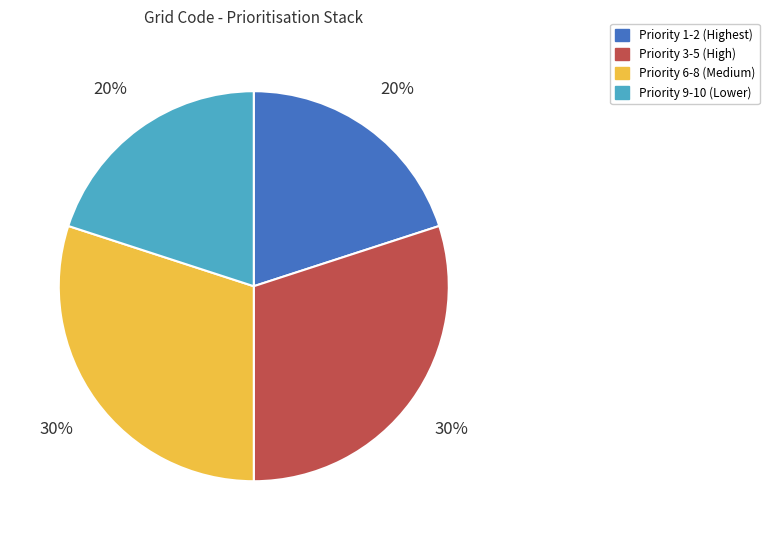

To the nearest percent, what is the difference between the largest and smallest slice percentages?

10%